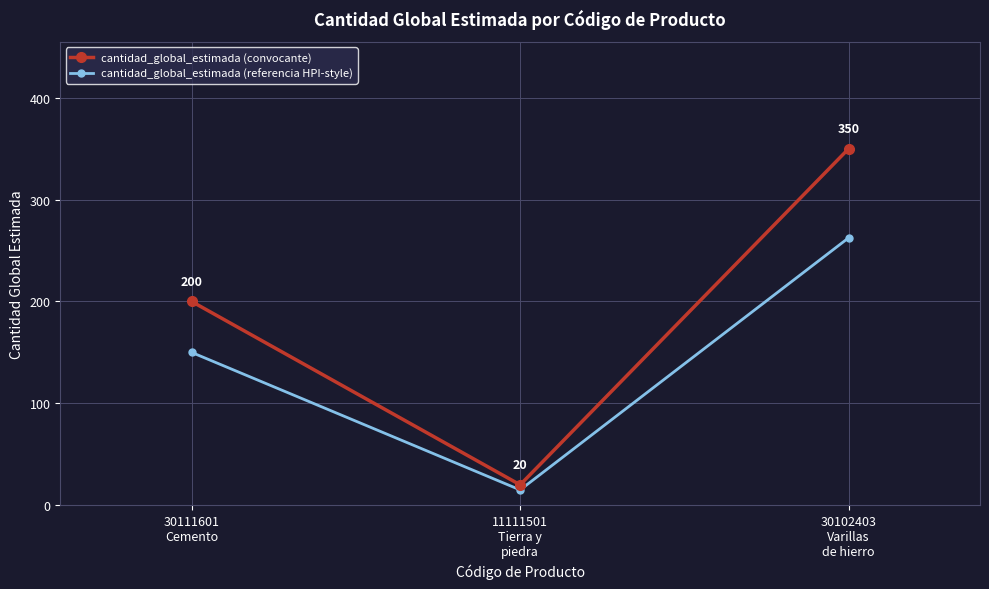

How many data points in cantidad_global_estimada (convocante) are less than 200?

1